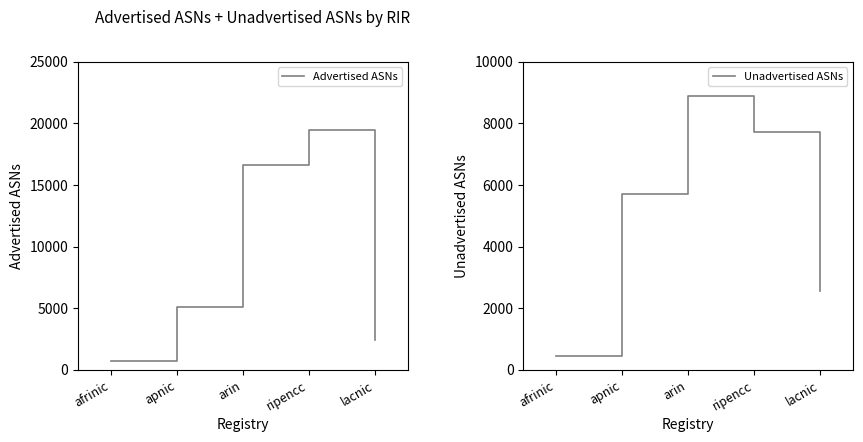

Between ripencc and apnic, which is larger?

ripencc